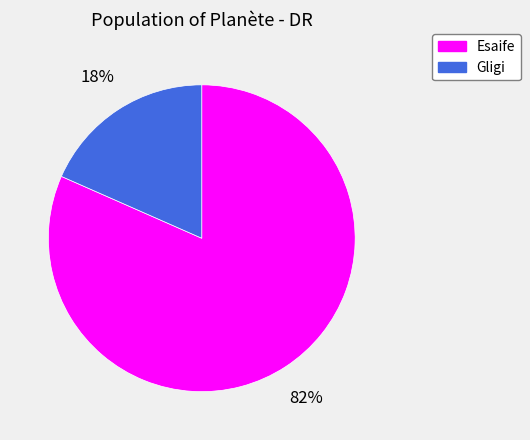

How many slices are in this pie chart?

2